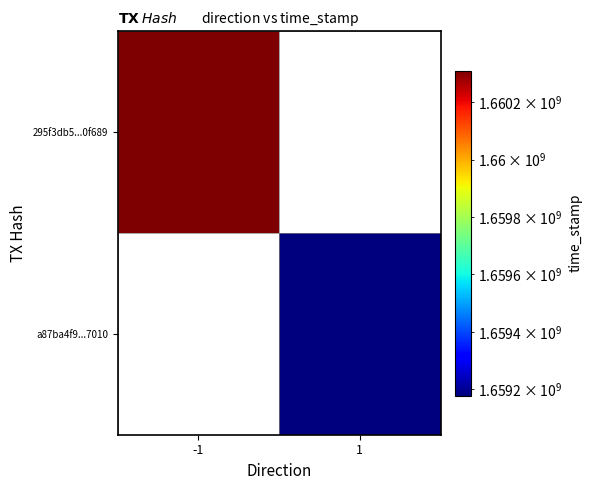

At which label is 295f3db5...0f689 closest to 1660310442?

-1